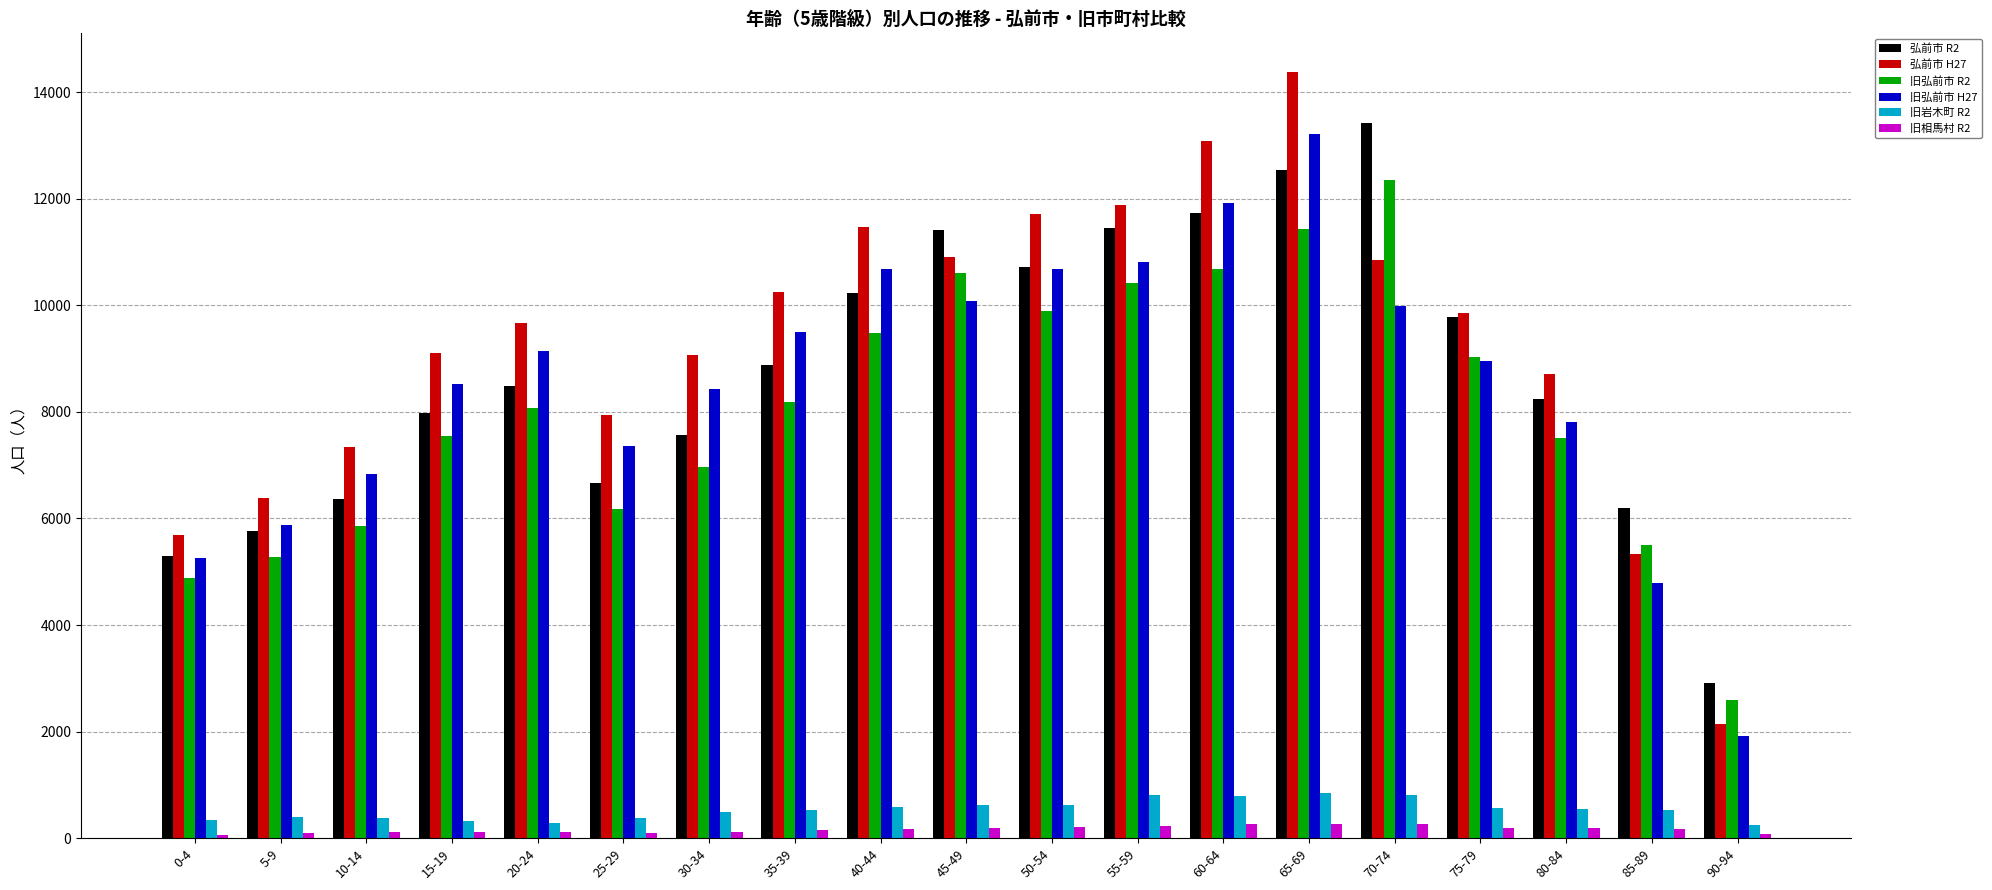

Which series has the largest total across all categories?

弘前市 H27